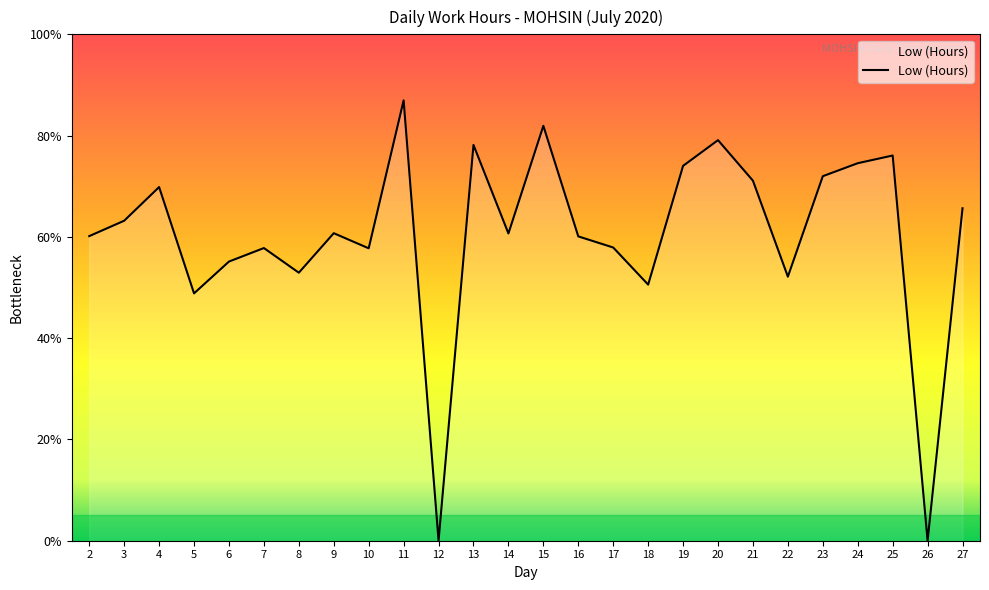

How many interior local peaks (higher than both neighbors) does the data have?

8